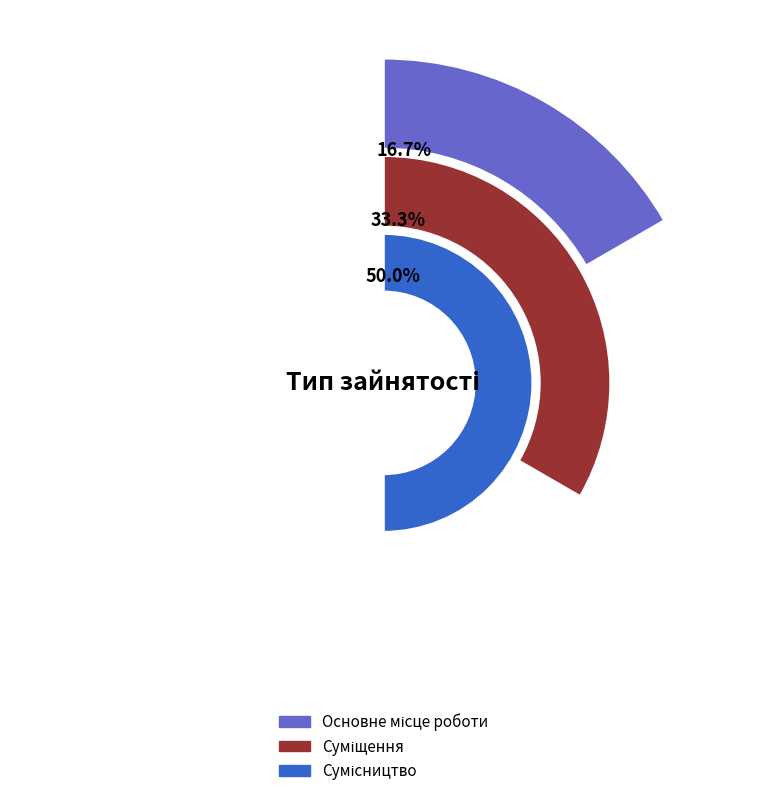

True or false: Суміщення accounts for 33% of the total.

True